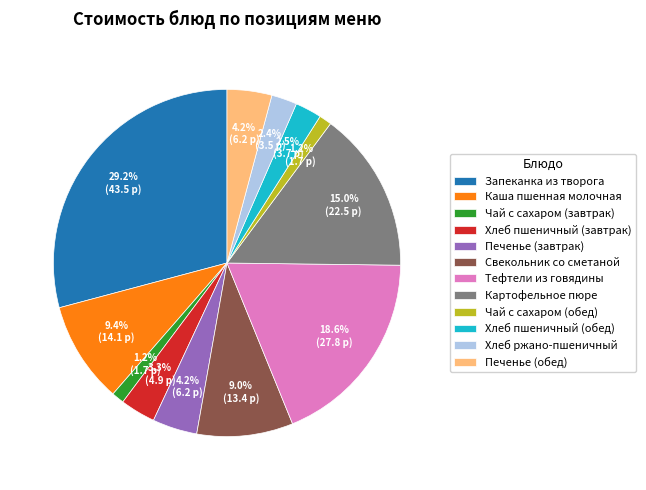

To the nearest percent, what percentage of the pie is Хлеб пшеничный (завтрак)?

3%